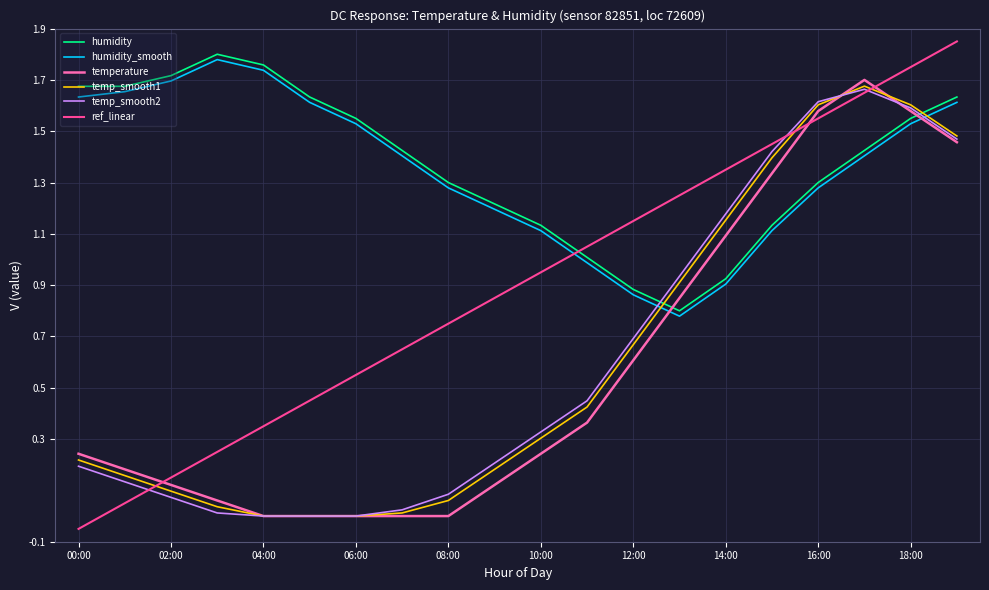

How many values in the humidity series are below 1?

3